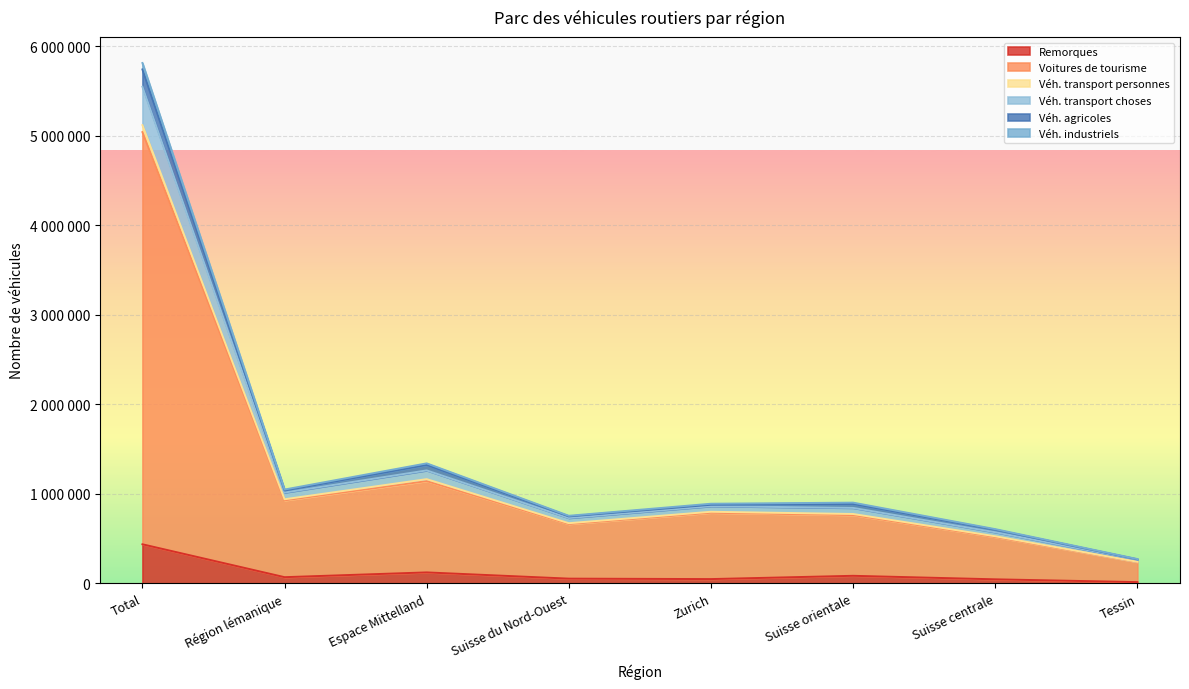

What is the label of the 1st point from the right?

Tessin